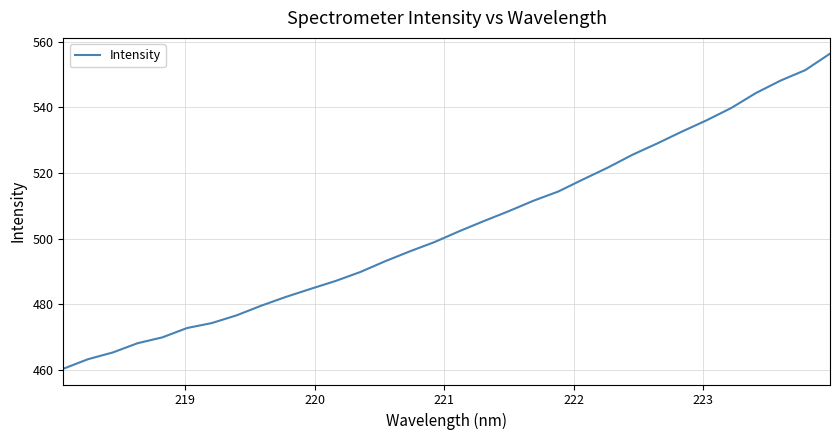

What is the difference between the maximum and minimum values?

96.1